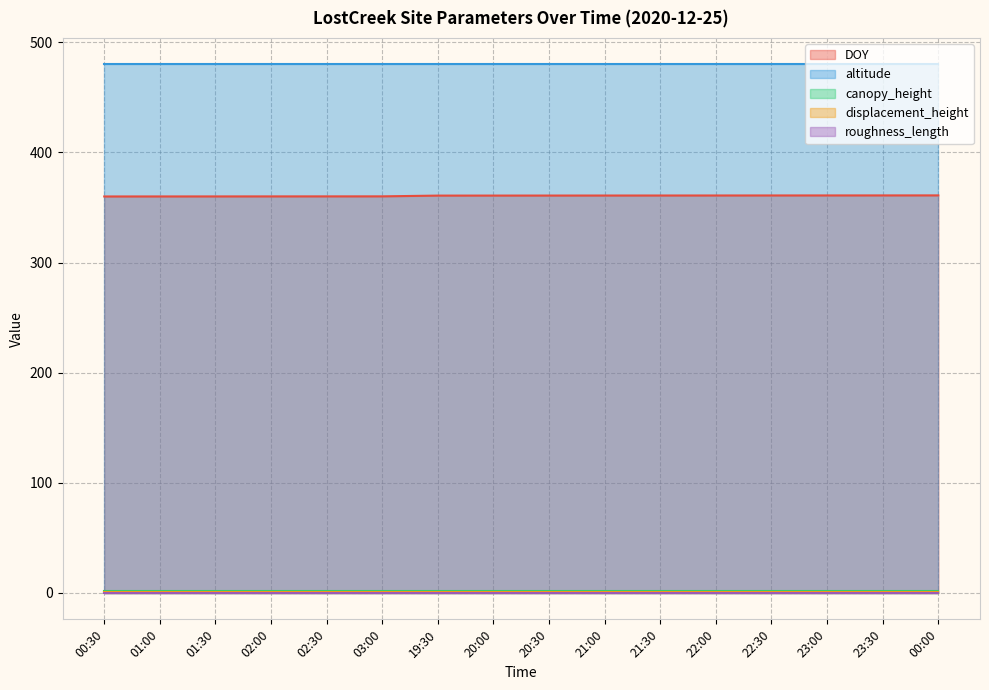

True or false: roughness_length and altitude intersect in this chart.

False